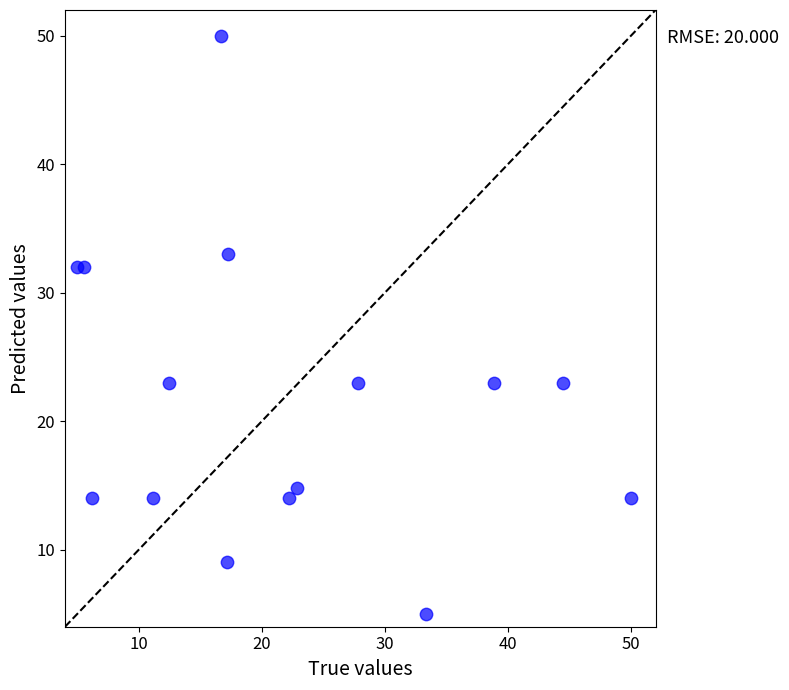

What is the range of Y values (max minus min)?

45.0